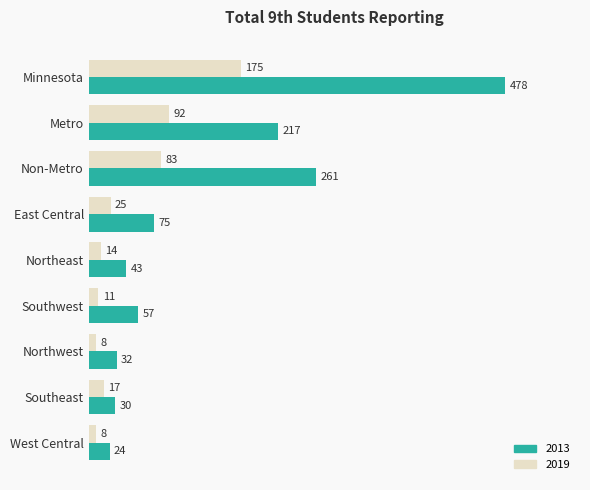

True or false: 2019 has a value of 29 at Metro.

False